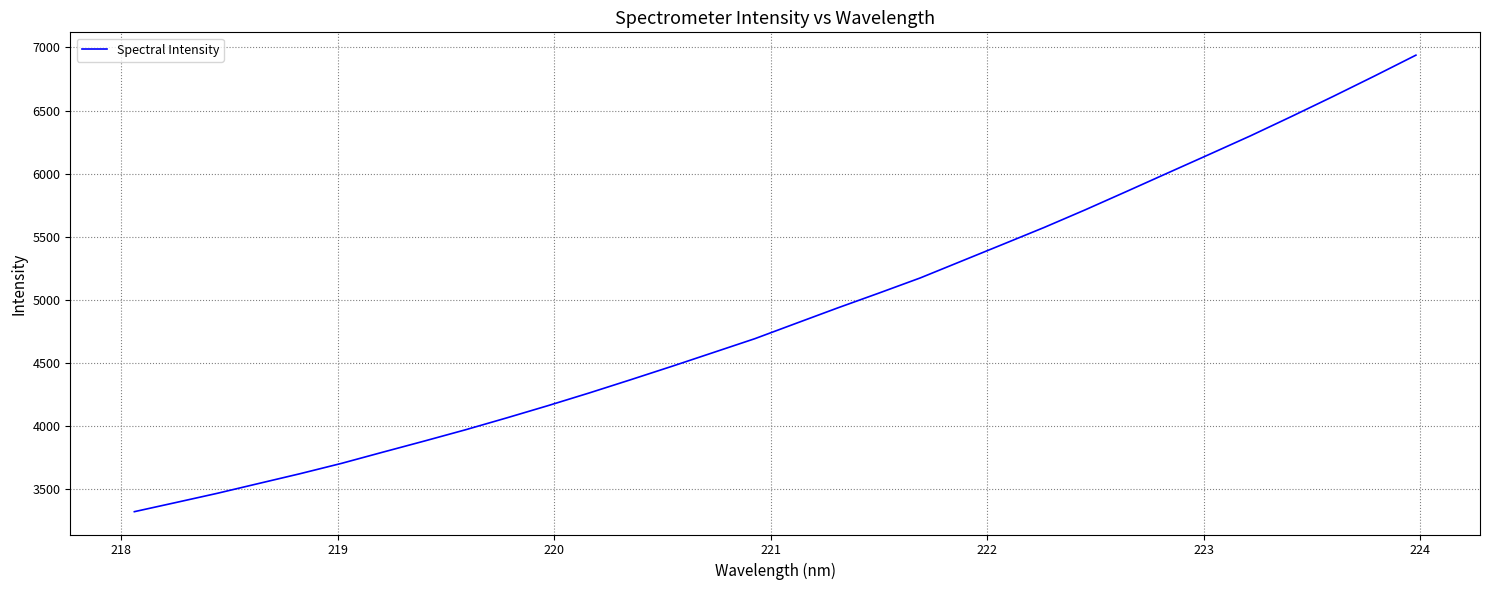

What is the difference between the maximum and minimum values?

3617.8